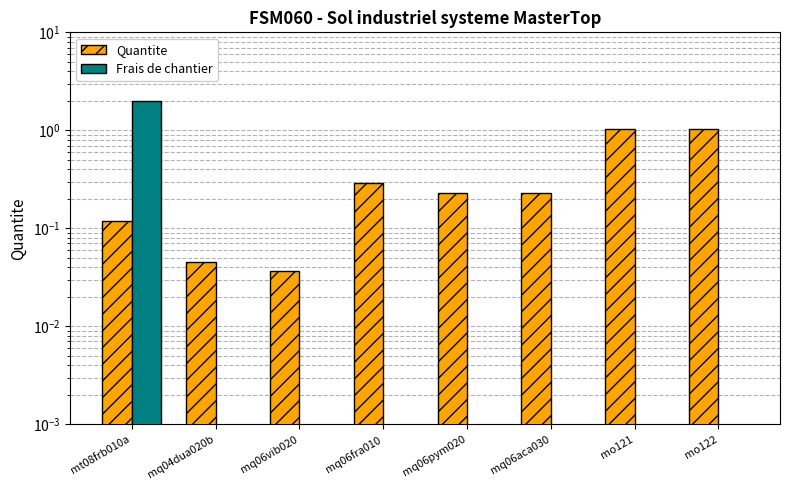

What is the difference between the highest and lowest values at mq06pym020?

0.2